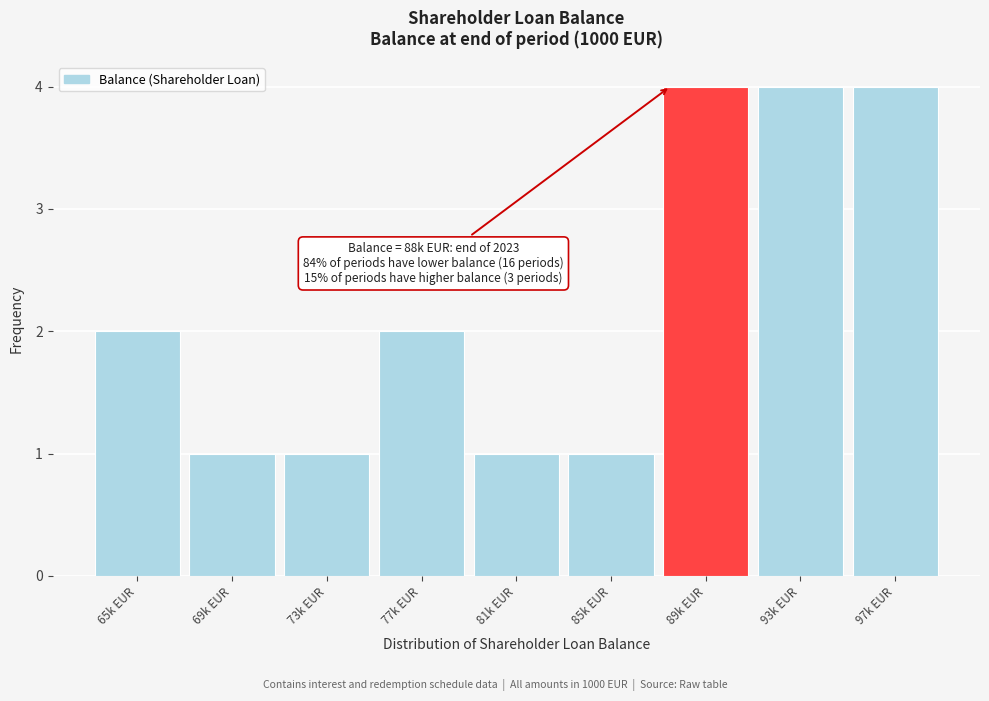

Reading left to right, extract all data points from this chart.

2	1	1	2	1	1	4	4	4